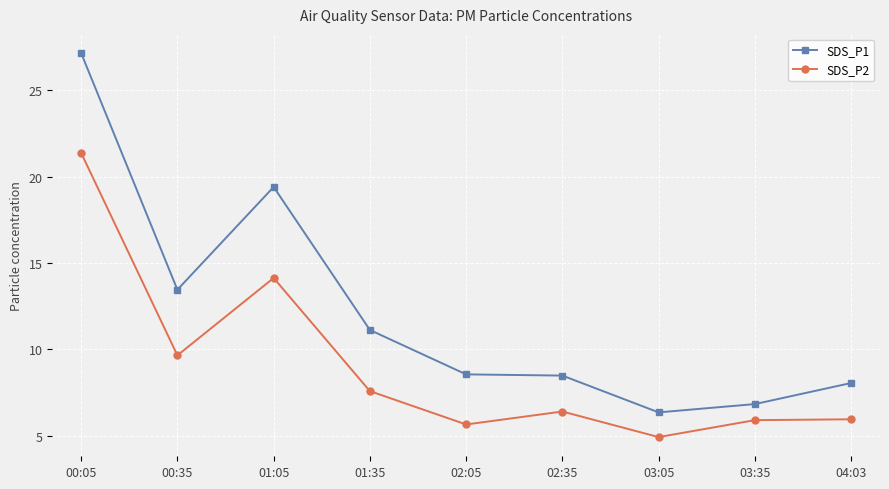

In SDS_P1, how many points are higher than both neighbors (excluding endpoints)?

1